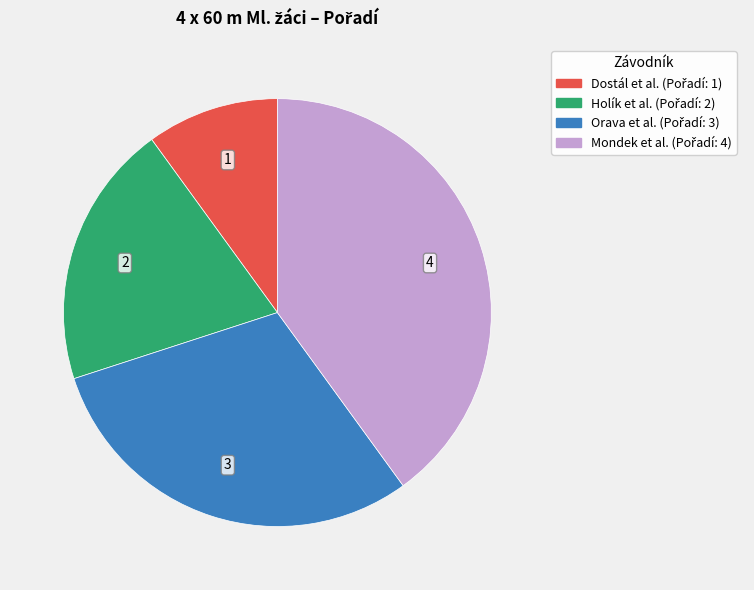

Does any single category account for the majority?

No